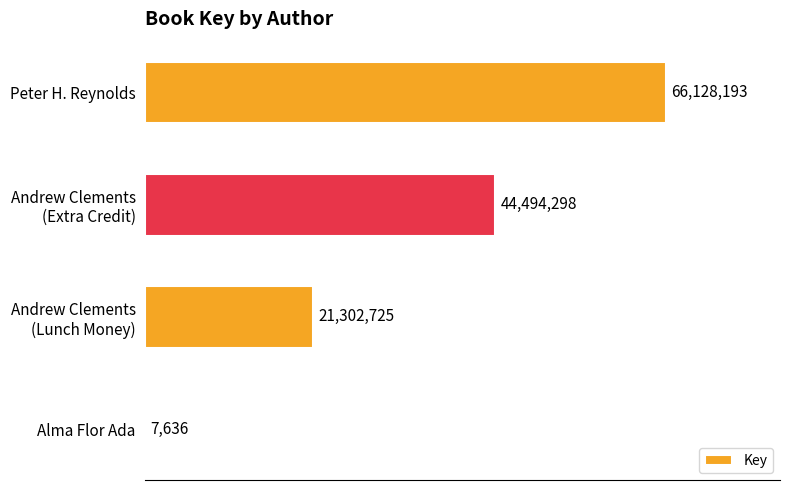

What is the difference between the maximum and second lowest values?

44825468